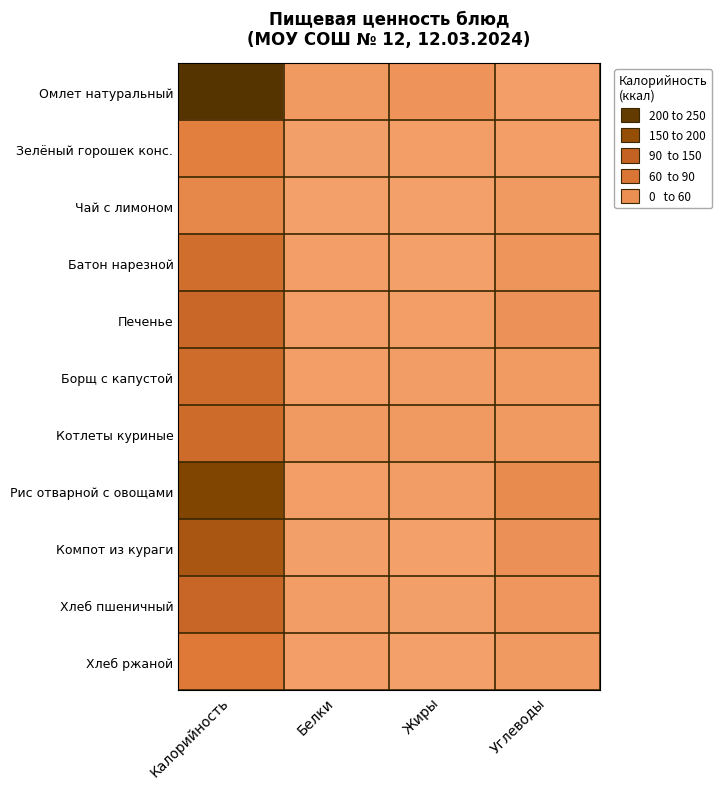

Which series changed the most between Калорийность and Белки?

Омлет натуральный